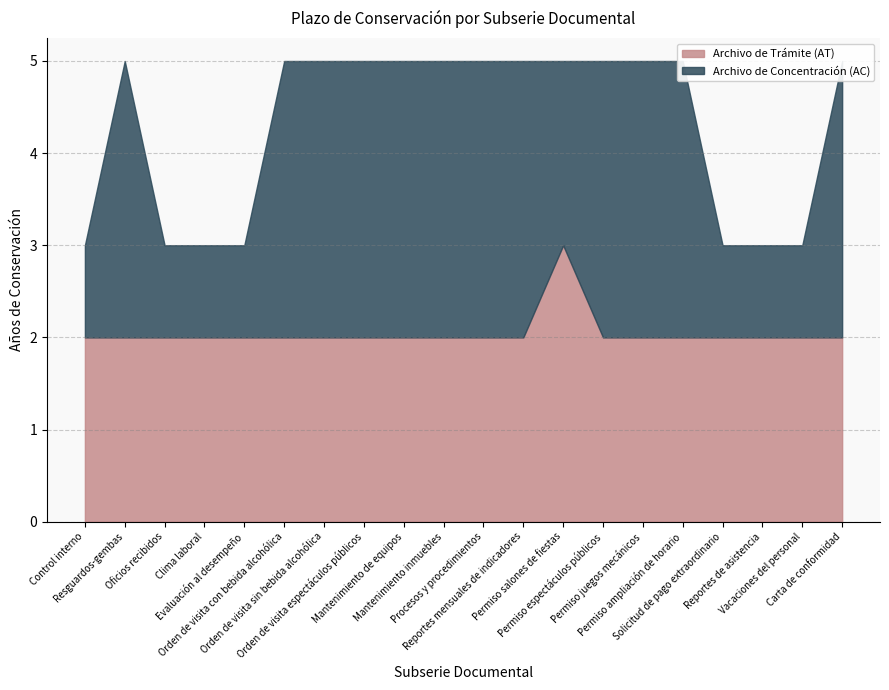

How many series are shown in this chart?

2